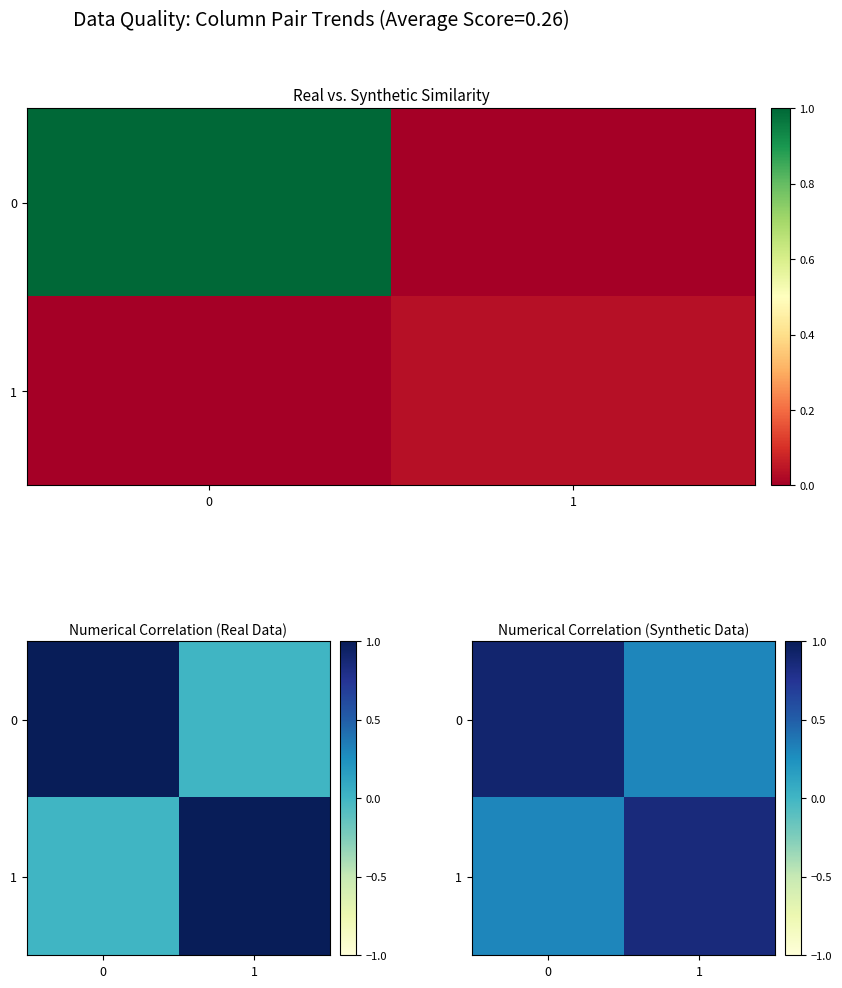

Which series has the largest range (max minus min)?

row_0